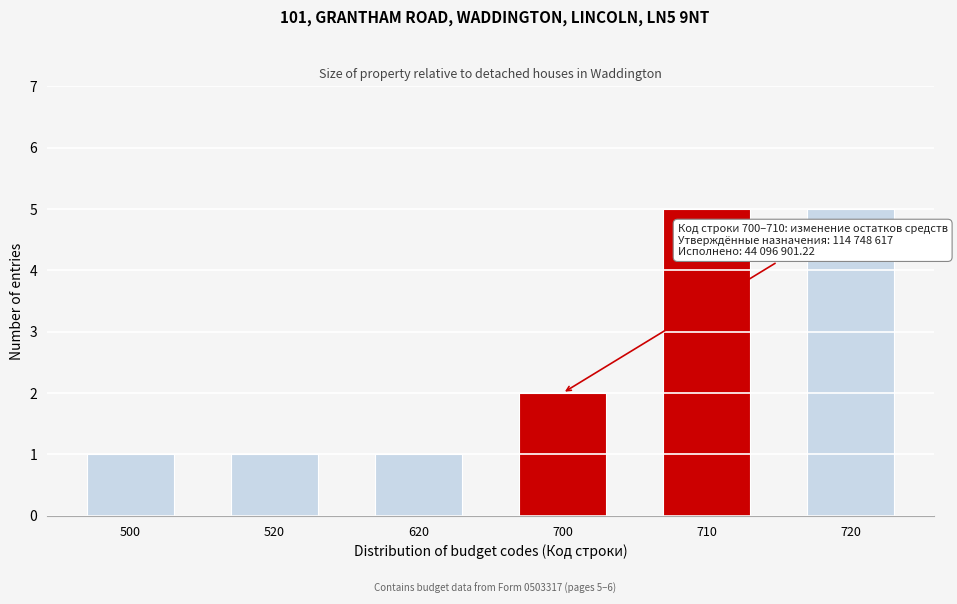

Reading right to left, what are all the values shown in this chart?

720=5	710=5	700=2	620=1	520=1	500=1